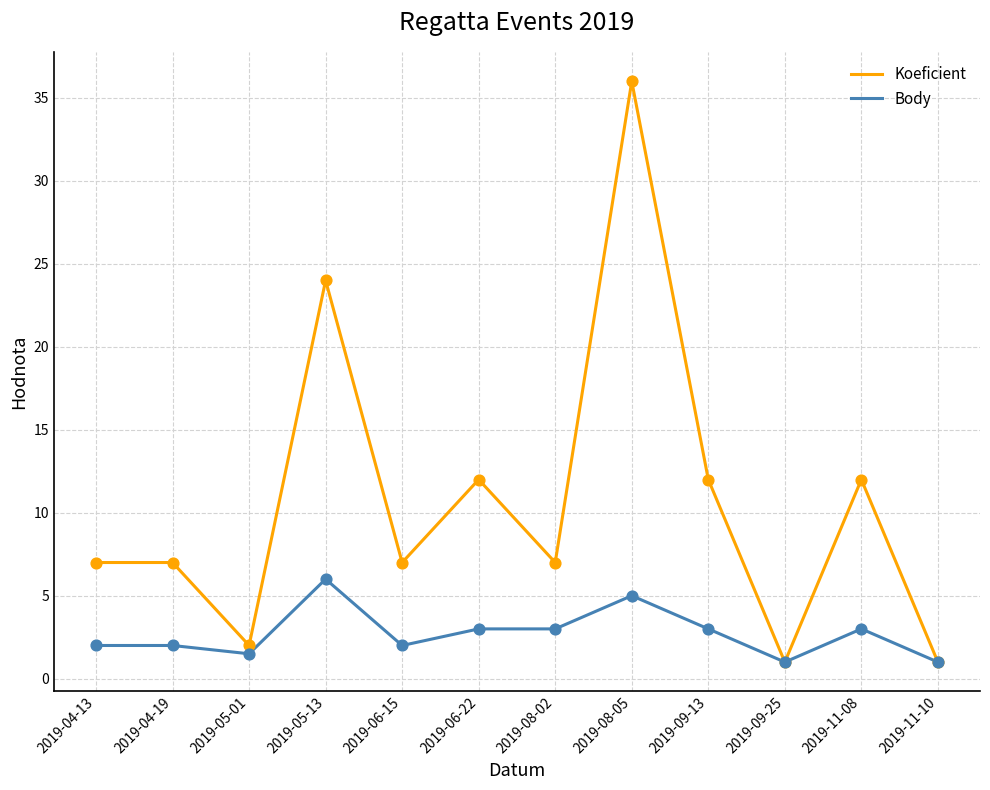

What is the difference between the highest and lowest values at 2019-08-02?

4.0